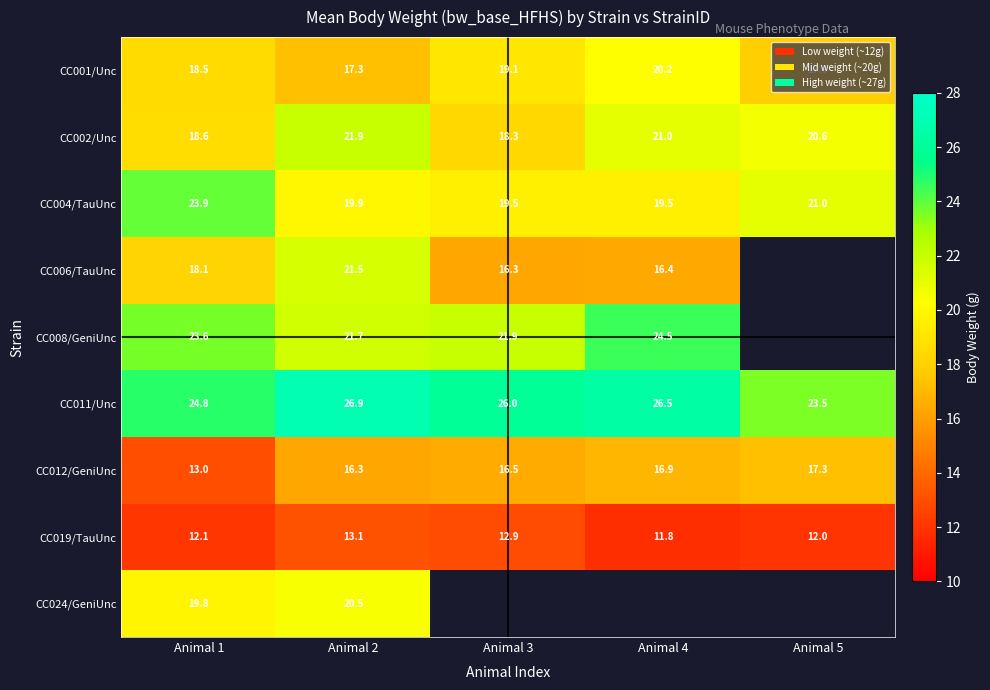

What is the difference between the highest and lowest values at Animal 5?

11.5